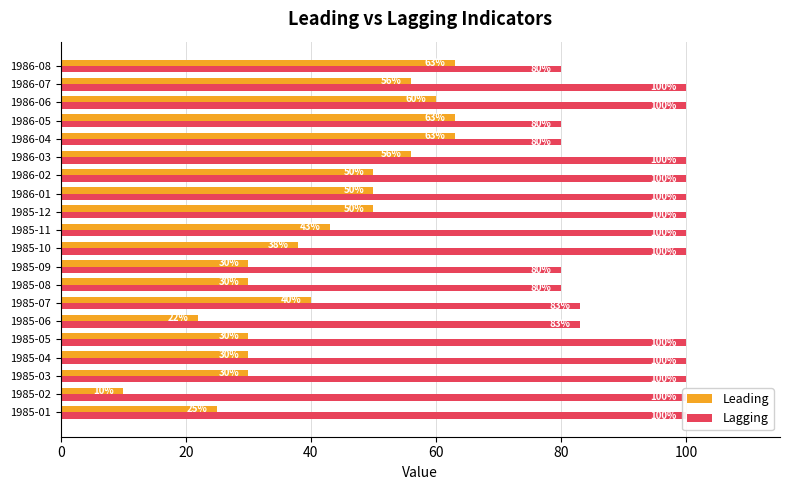

At how many categories does at least one series exceed 87?

13